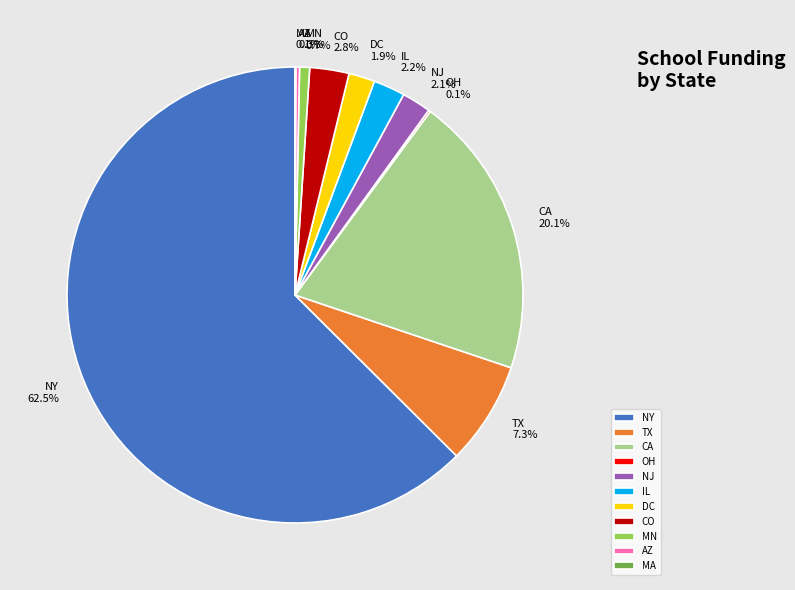

To the nearest percent, what is the average slice percentage?

9%